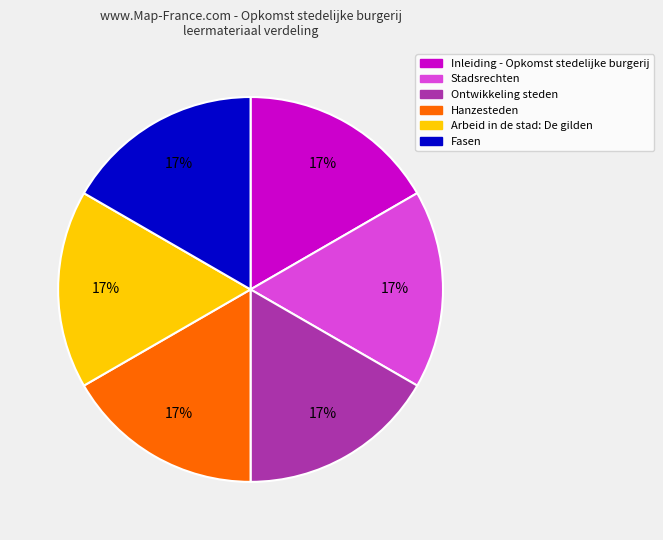

What percentage is the Stadsrechten slice, to the nearest percent?

17%